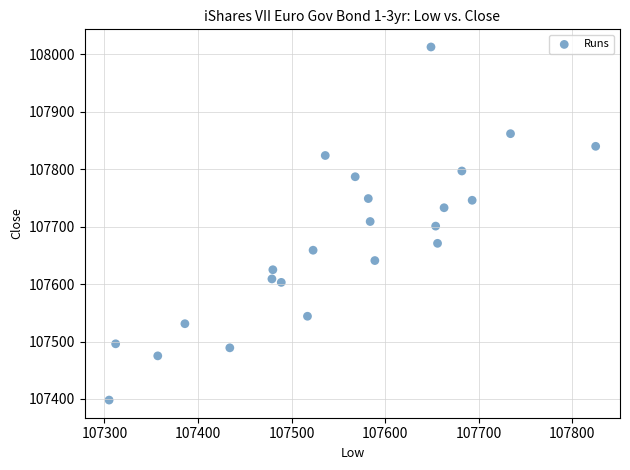

What is the range of X values (max minus min)?

520